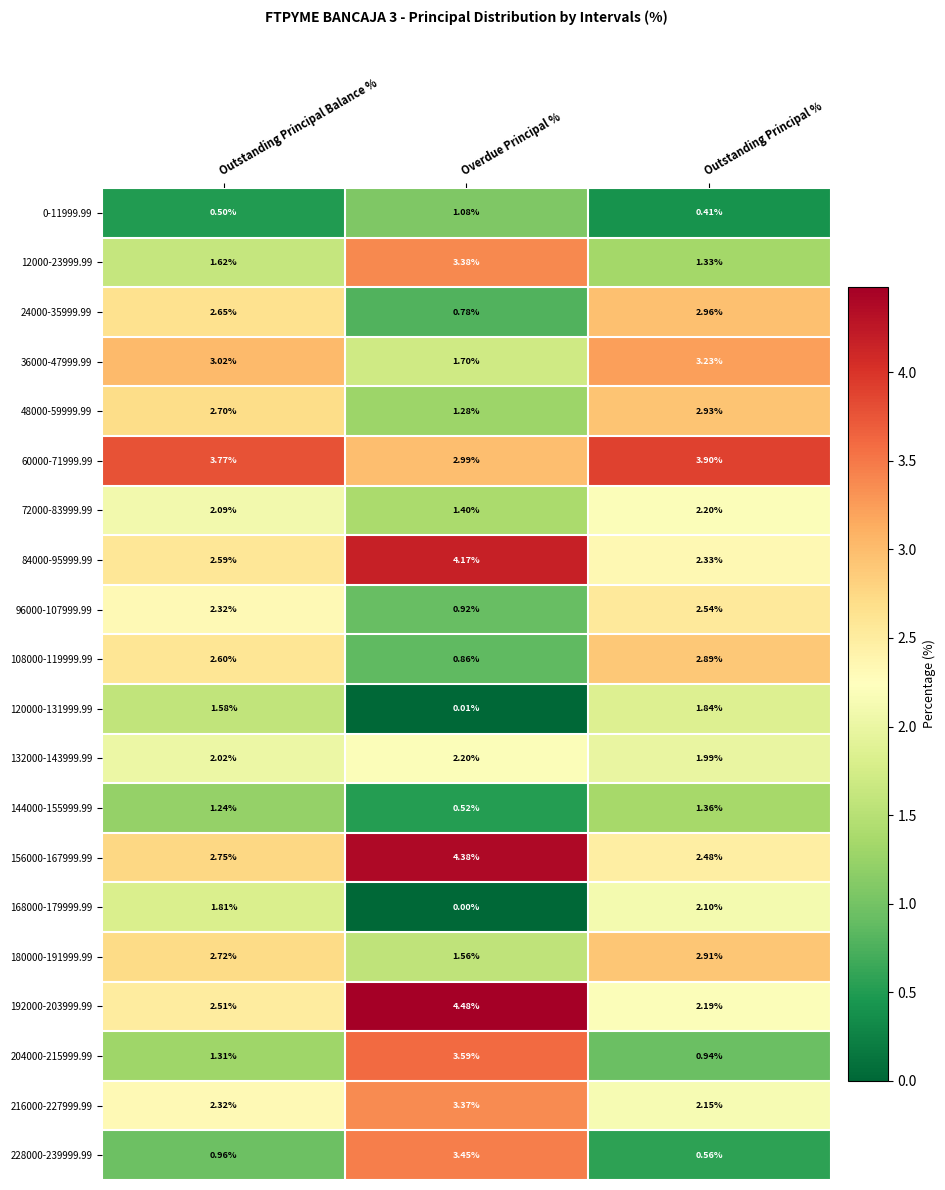

At which category does the chart reach its minimum across all series?

Overdue Principal %